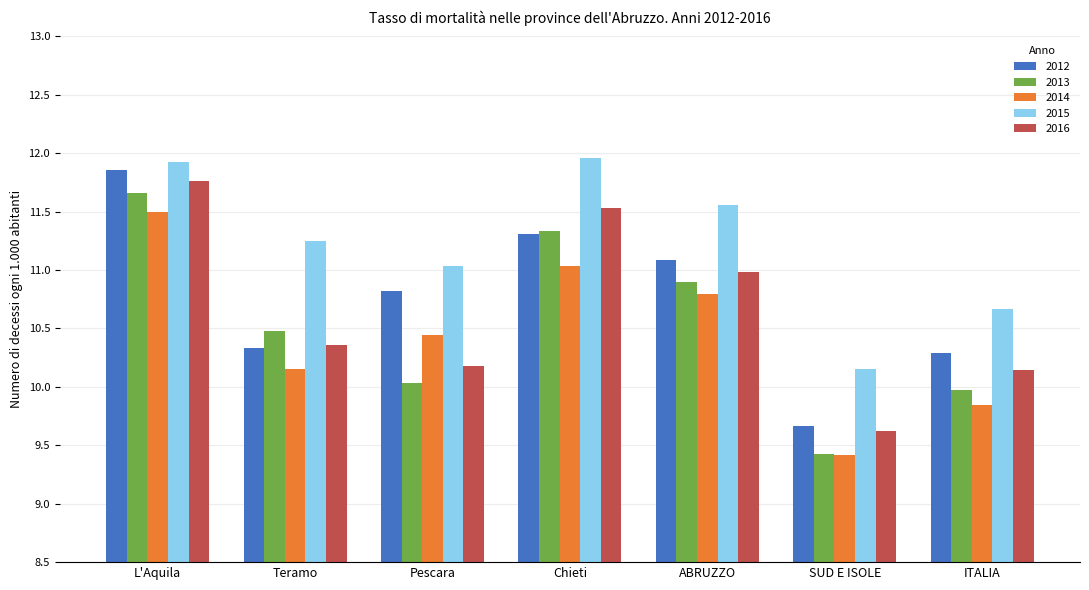

At which category is the sum across all series the highest?

L'Aquila